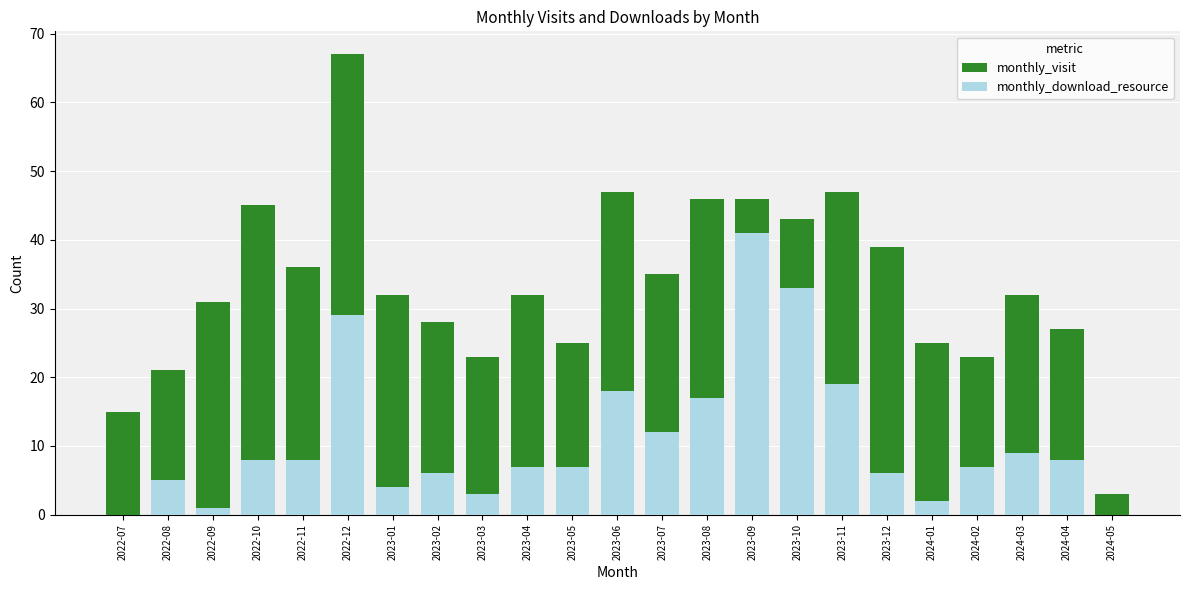

What is the maximum value shown in the chart?

67